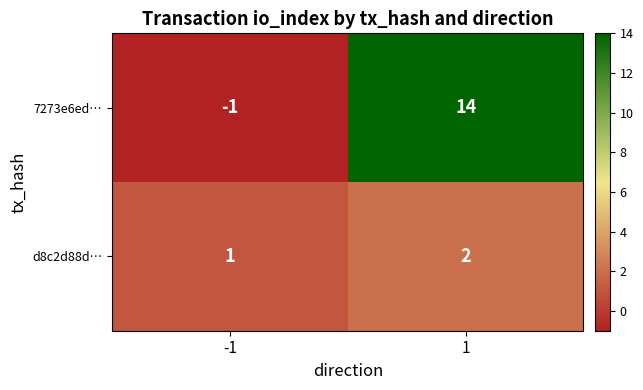

What is the difference between the maximum and minimum values in the 7273e6ed… series?

15